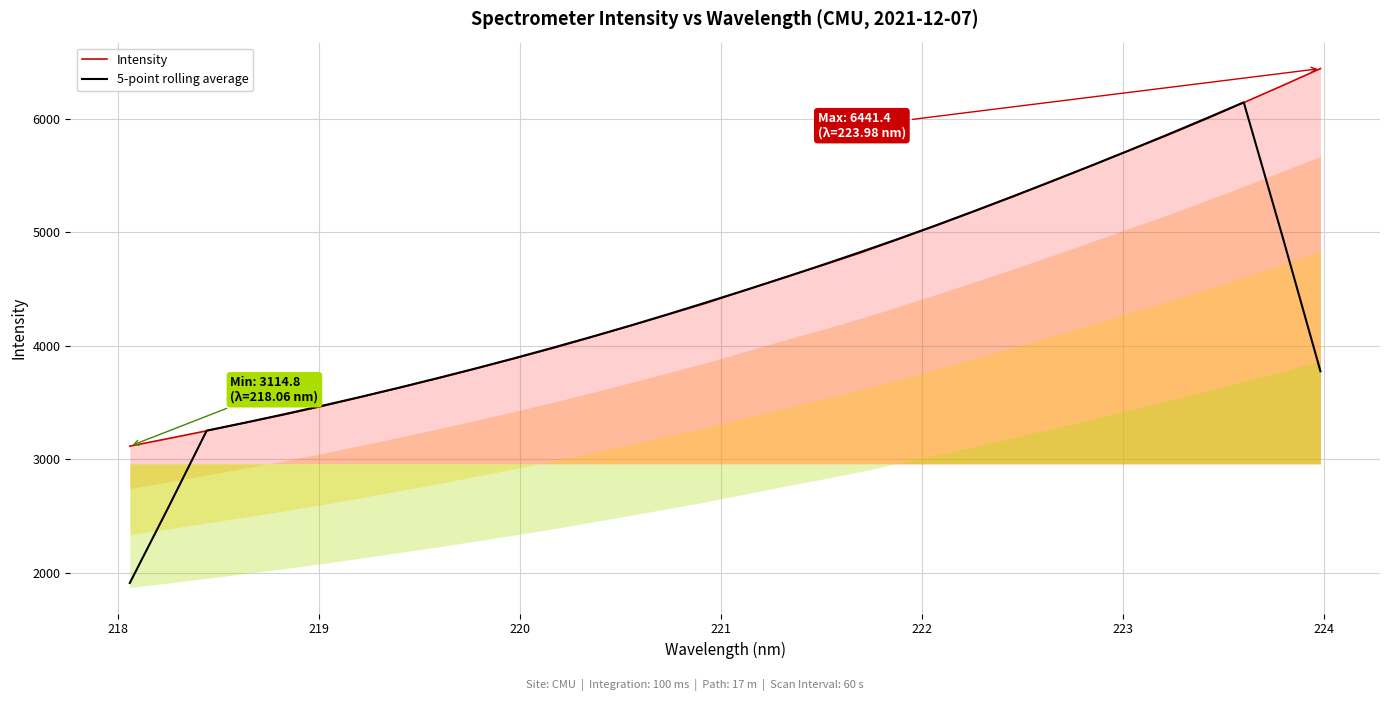

What is the minimum value for Intensity?

3114.8